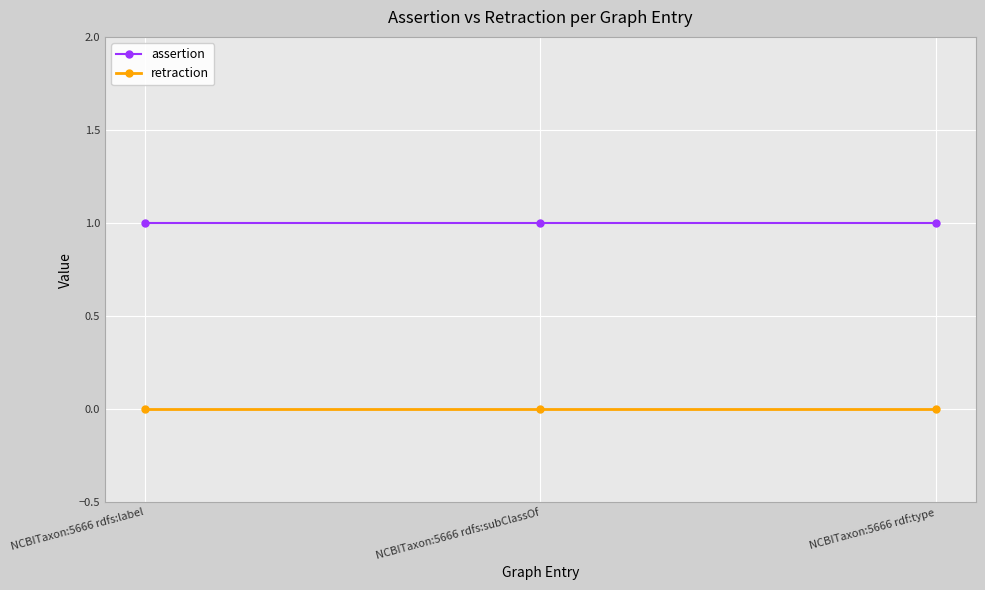

What are all the series names shown in the legend?

assertion, retraction